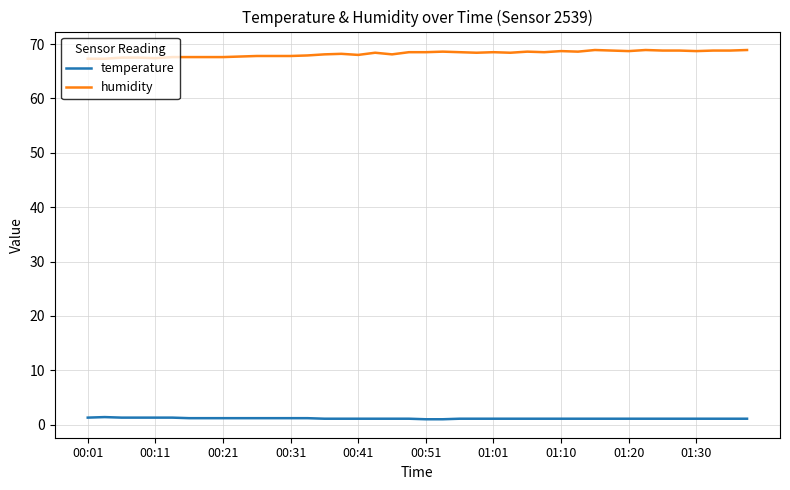

Rank the series by their maximum value, from highest to lowest.

humidity, temperature